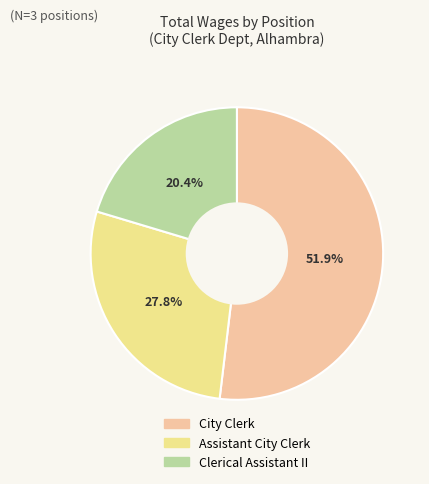

Combined, do Clerical Assistant II and Assistant City Clerk account for over 50%?

No